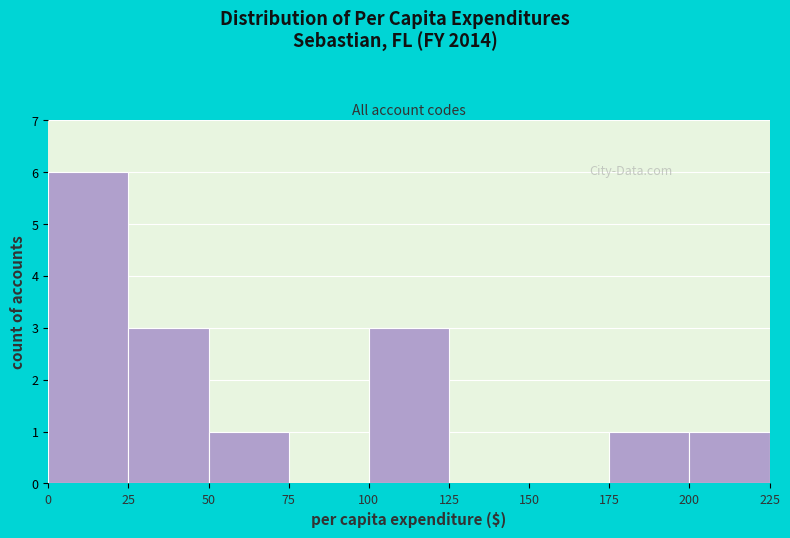

Reading left to right, list every bar in this chart as the range it spans on the x-axis followed by its height. The values are not printed on the chart, so give them approximately, as read against the axis.

0 to 25: 6
25 to 50: 3
50 to 75: 1
75 to 100: 0
100 to 125: 3
125 to 150: 0
150 to 175: 0
175 to 200: 1
200 to 225: 1